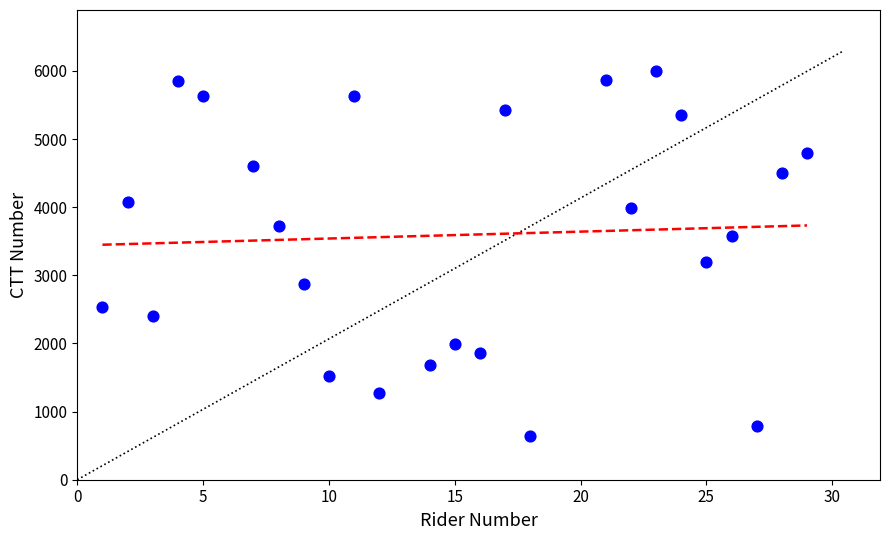

What Y value in the scatter plot is closest to 3319?

3194